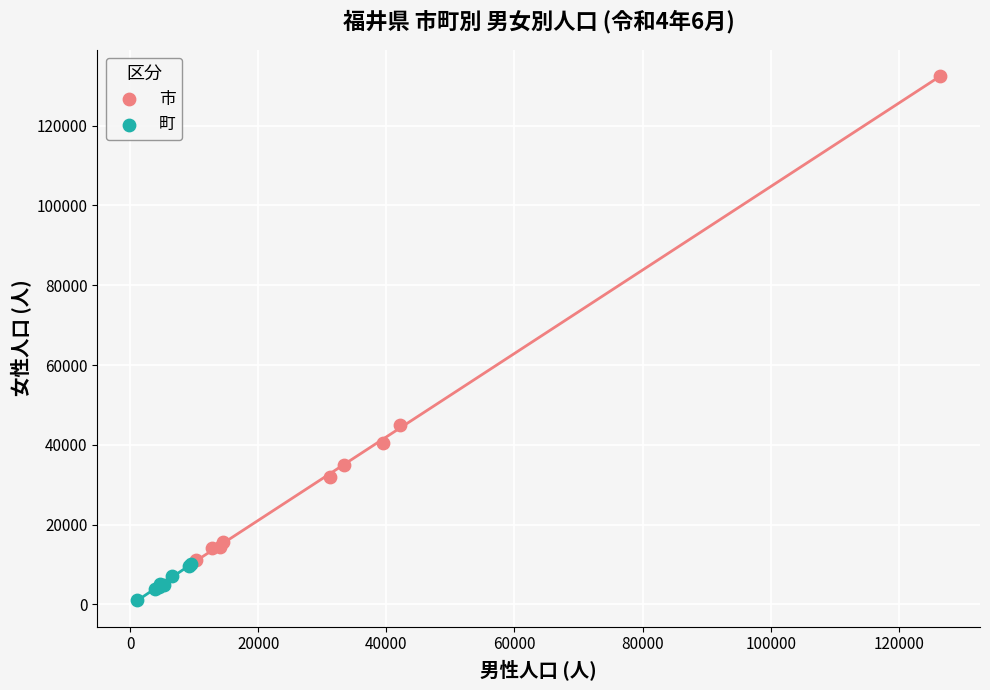

Which series reaches the minimum Y coordinate?

町